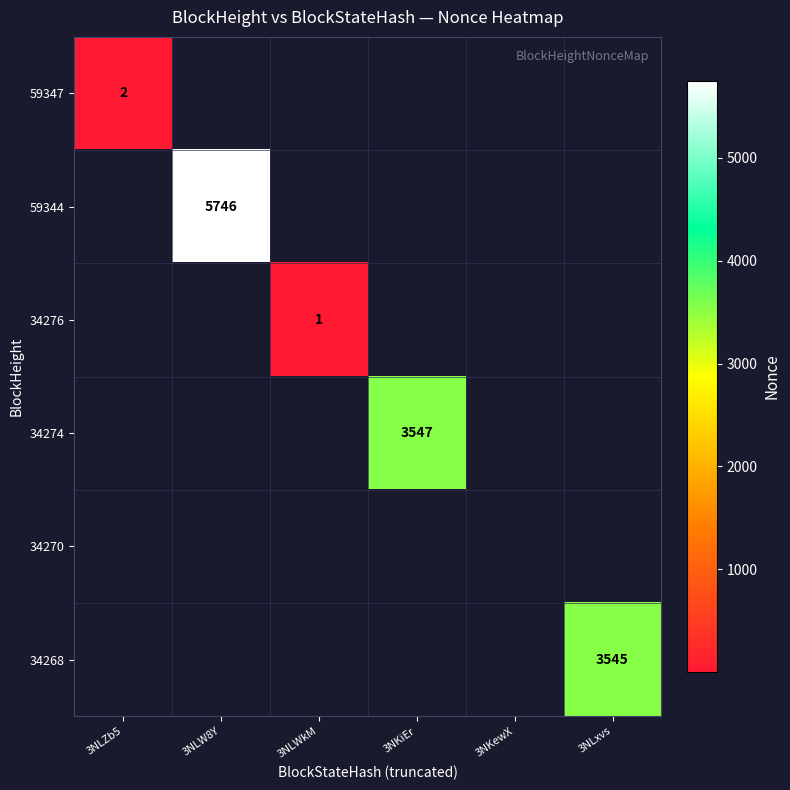

The 59347 series shows 3 at 3NLZb5. True or false?

False